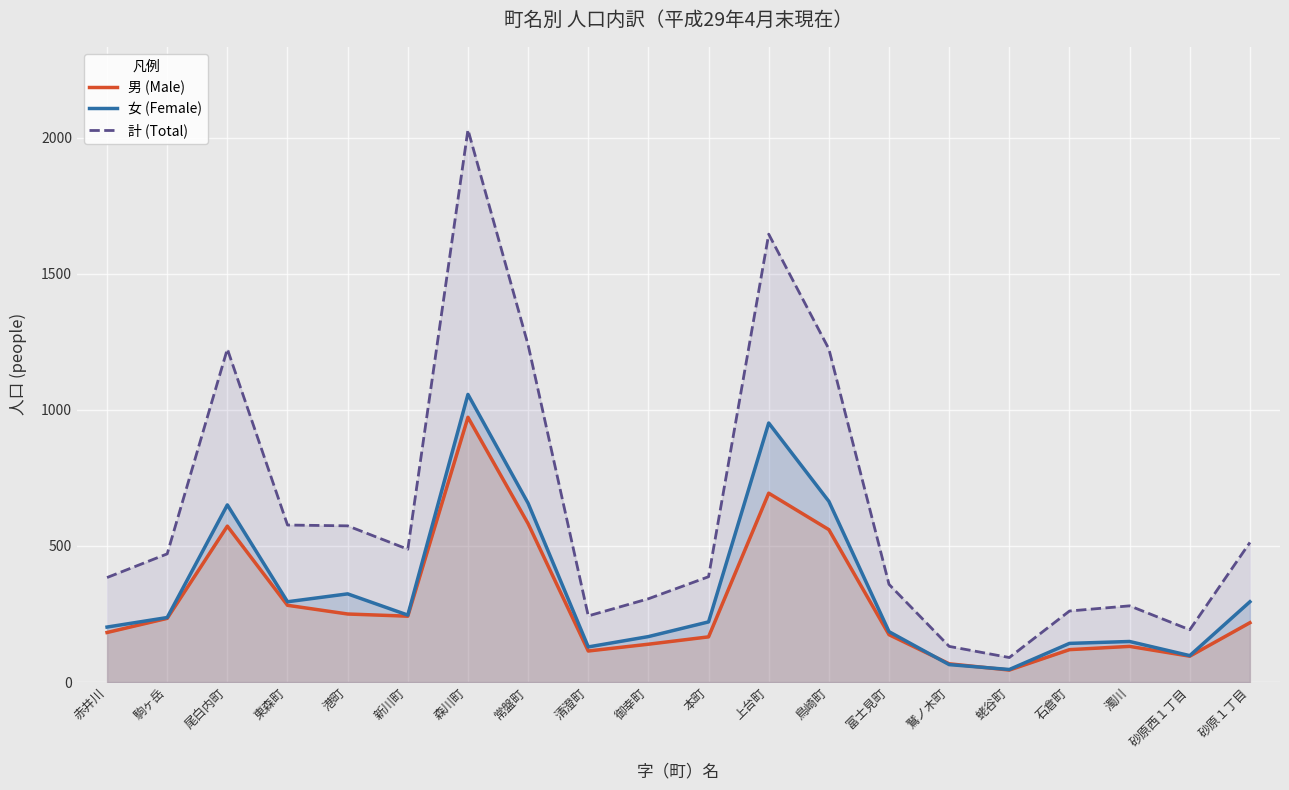

Reading left to right, extract all data points from this chart.

男 (Male): 182	234	573	282	250	242	973	582	114	139	166	694	560	174	67	44	119	131	95	218
女 (Female): 202	237	651	295	324	246	1057	657	129	167	221	952	664	185	64	46	142	149	97	295
計 (Total): 384	471	1224	577	574	488	2030	1239	243	306	387	1646	1224	359	131	90	261	280	192	513